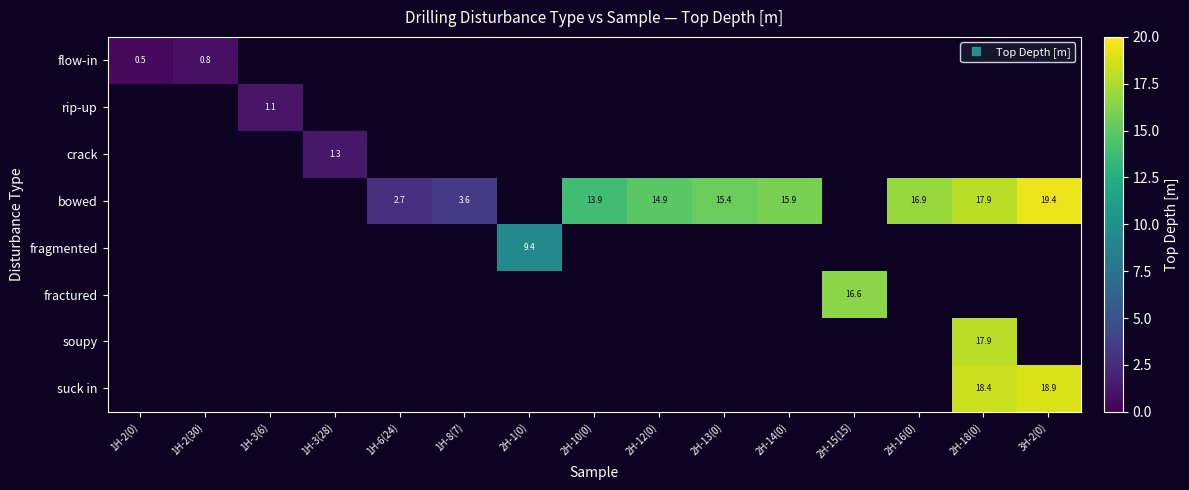

Which series has the largest total across all categories?

bowed